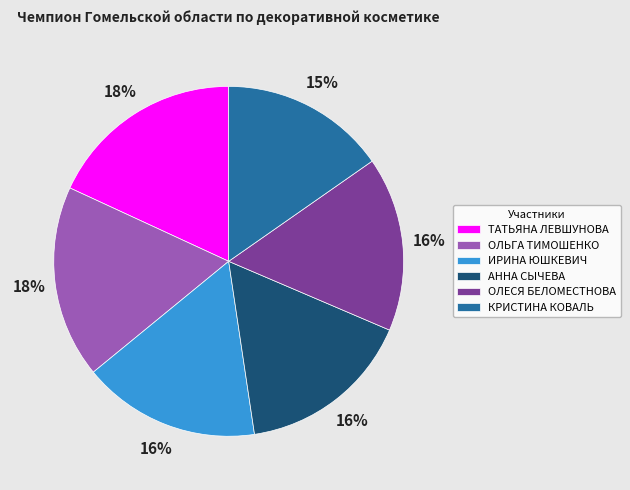

To the nearest percent, what percentage of the pie is АННА СЫЧЕВА?

16%